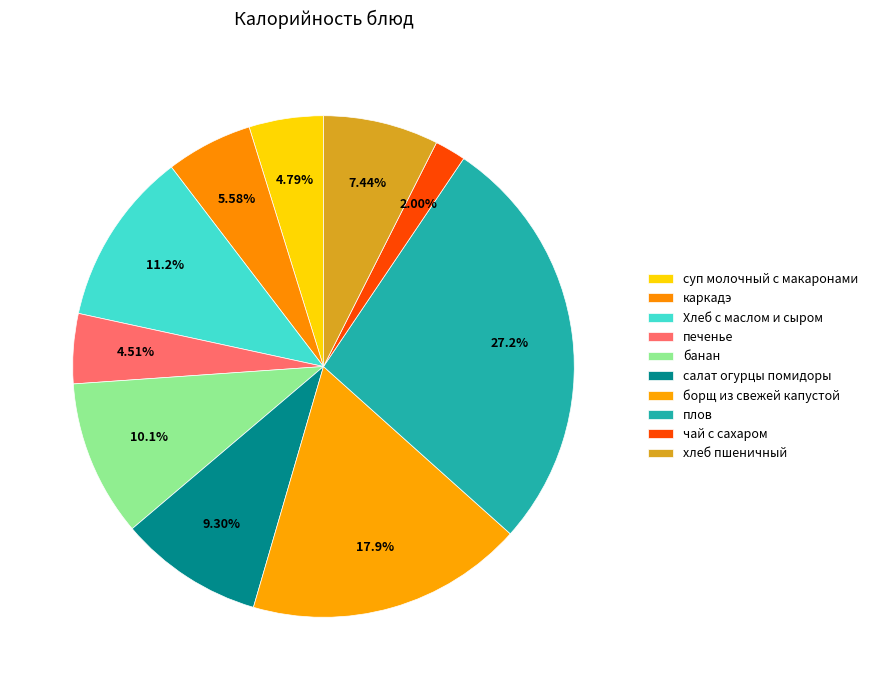

Which has a higher value, борщ из свежей капустой or плов?

плов